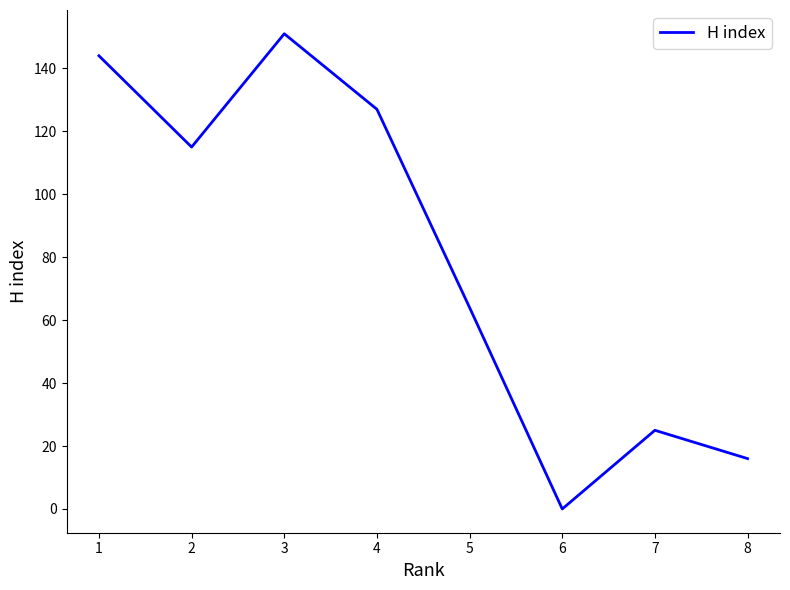

The value at 6 is 64. True or false?

False